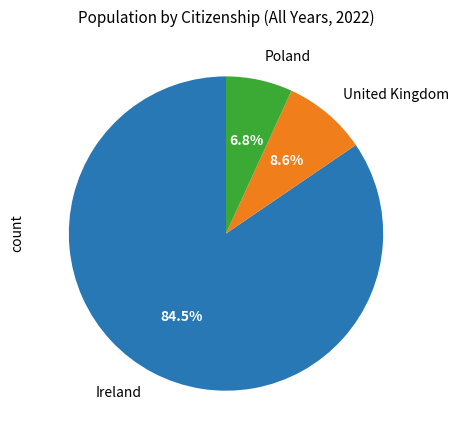

Does any single category account for the majority?

Yes